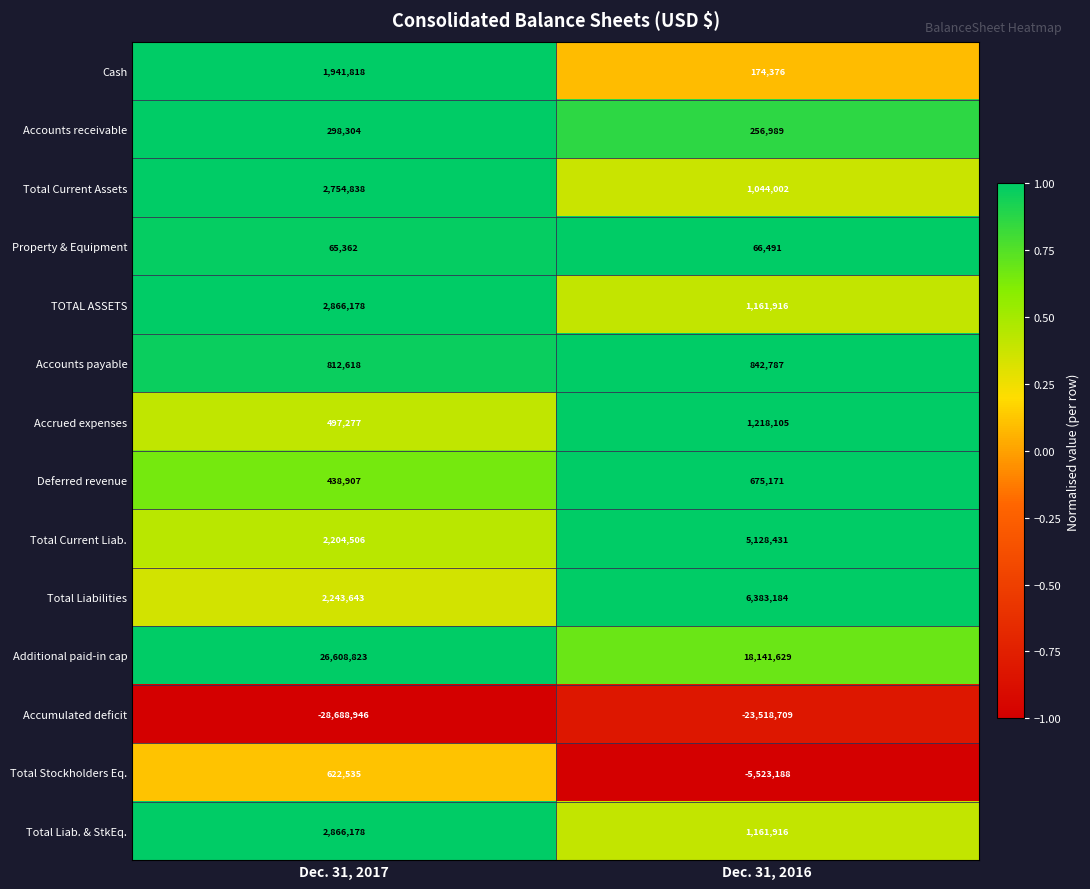

Rank the categories by Accounts receivable value from highest to lowest.

Dec. 31, 2017, Dec. 31, 2016